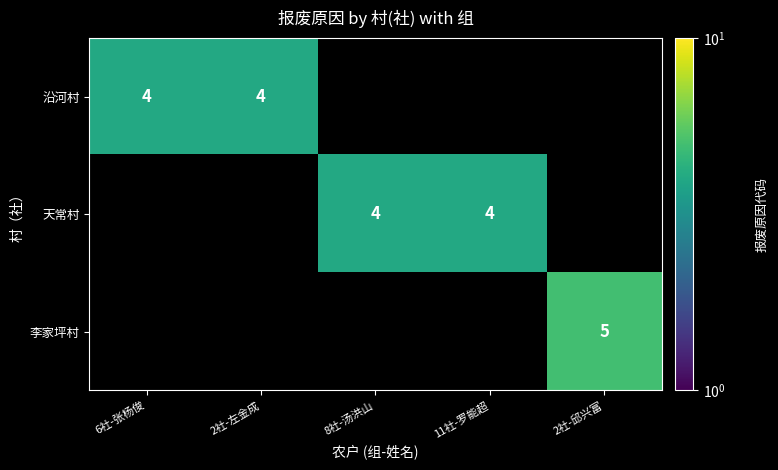

The 李家坪村 series shows 5 at 2社-邱兴富. True or false?

True